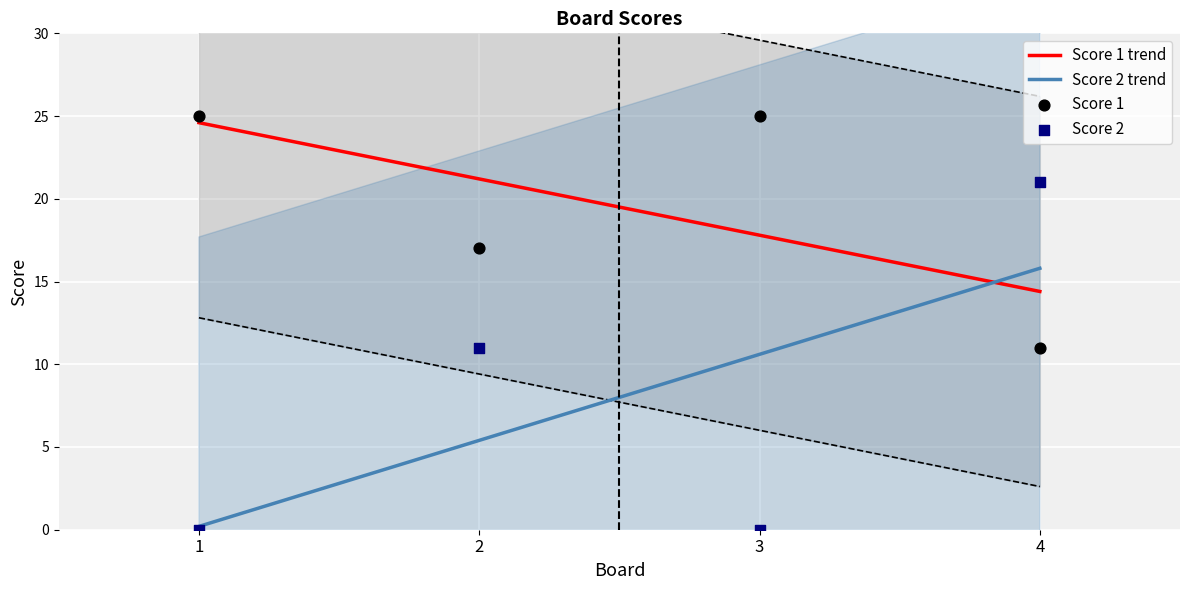

Which series has the largest Y range (max minus min)?

Score 2